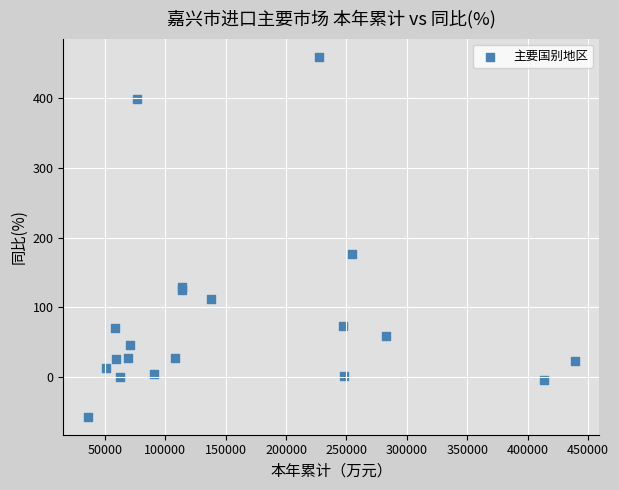

What Y value in the scatter plot is closest to 201?

176.0